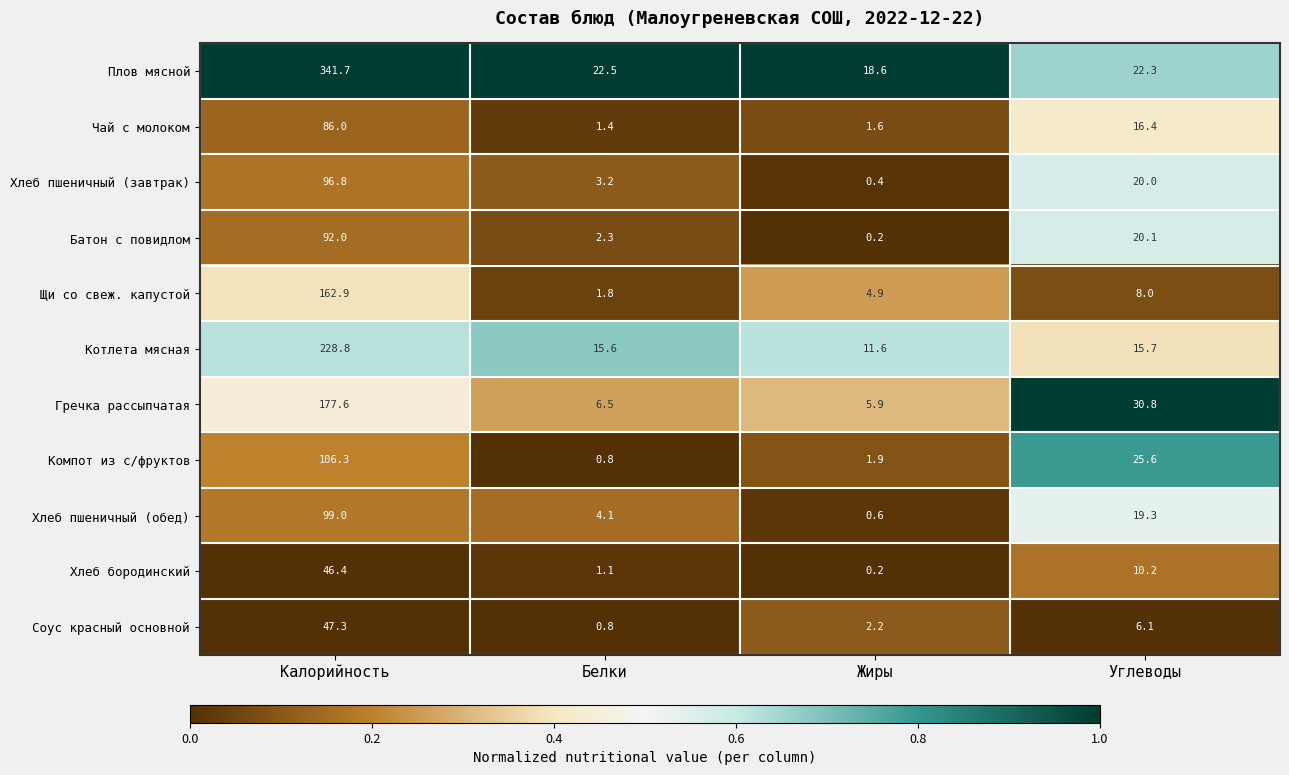

Which label corresponds to the smallest value in the chart?

Жиры